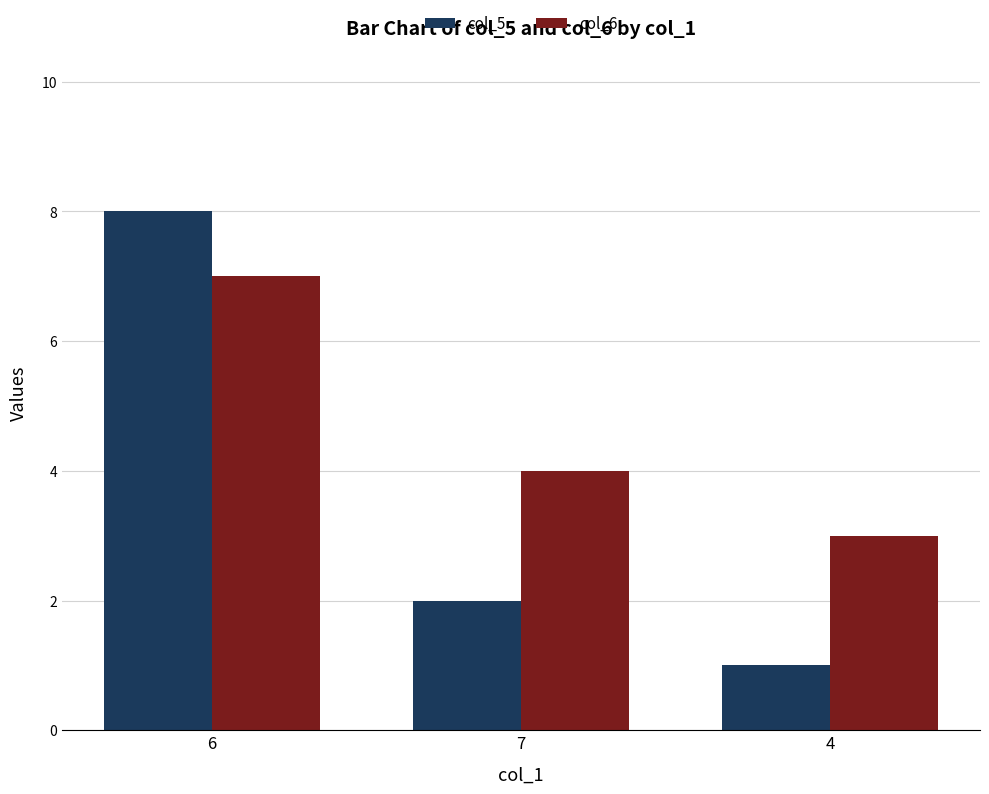

What are all the series names shown in the legend?

col_5, col_6